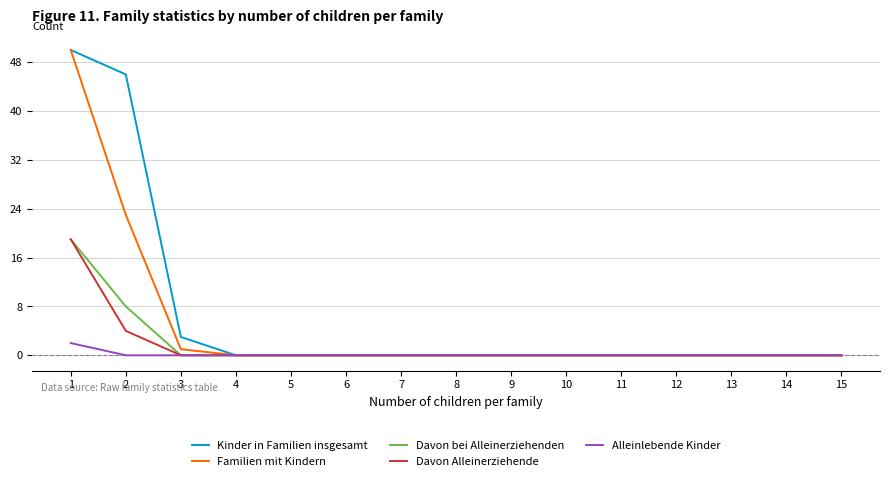

Which category has the highest value in the Familien mit Kindern series?

1